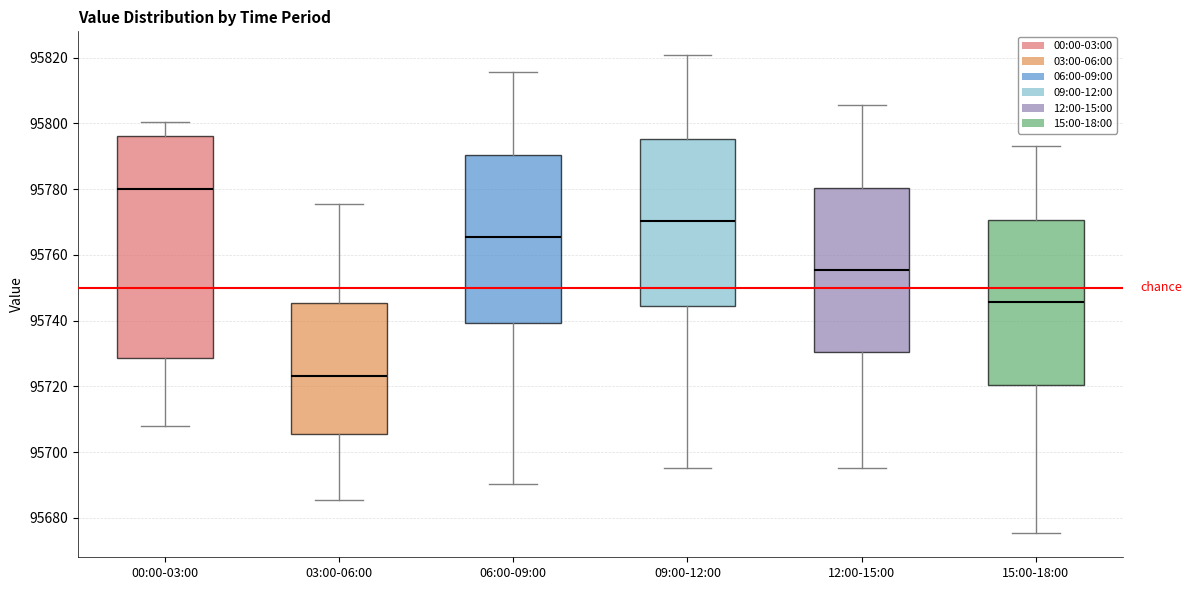

Where does the upper whisker of the box for 00:00-03:00 end on the y-axis? The values are not printed on the chart, so give them approximately, as read against the axis.

95800